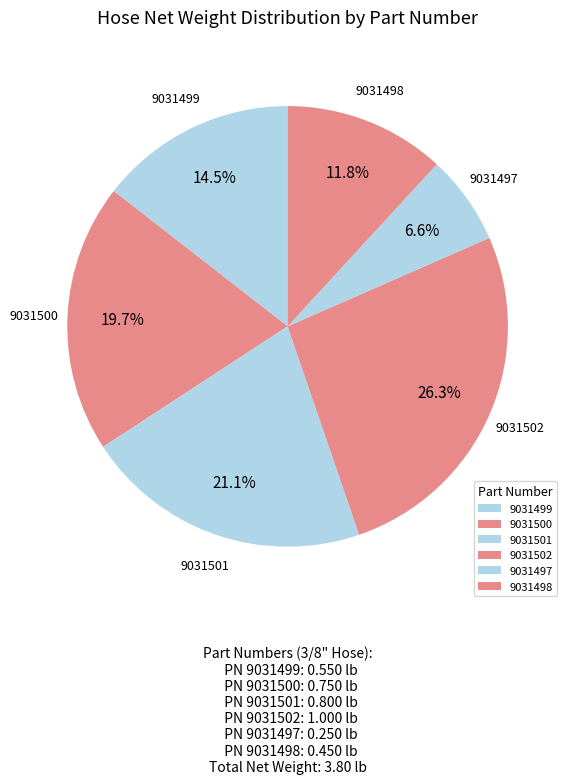

To the nearest percent, what is the combined percentage of 9031497 and 9031498?

18%